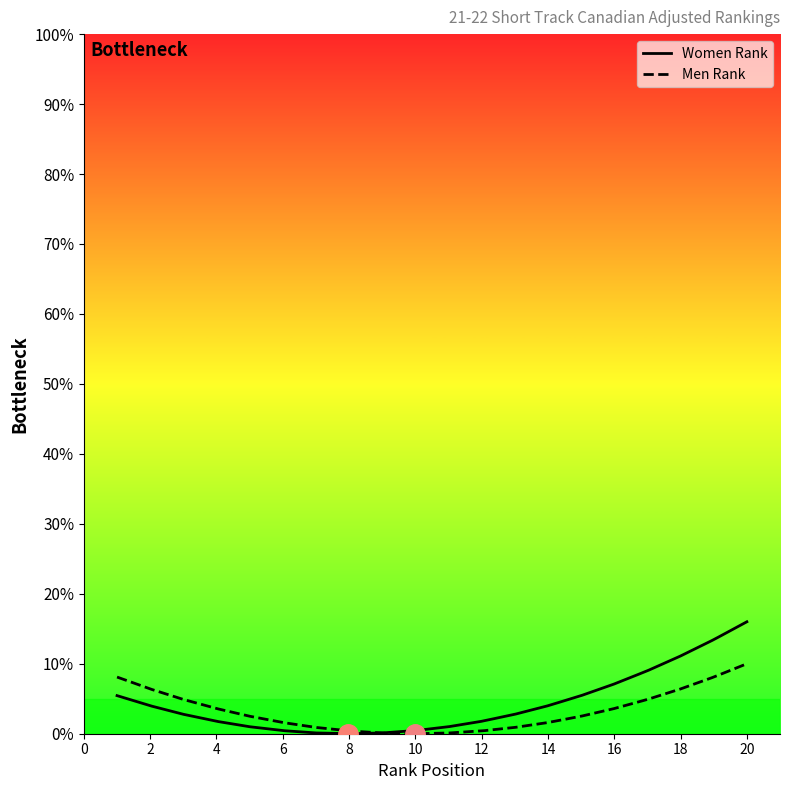

Rank the series by their maximum value, from highest to lowest.

Women Rank, Men Rank